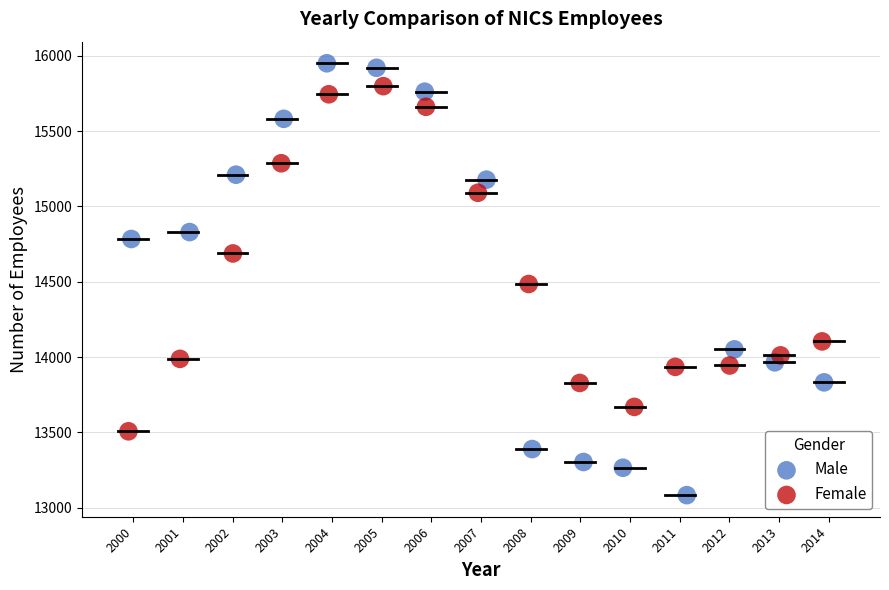

Which series contains the lowest Y value?

Male